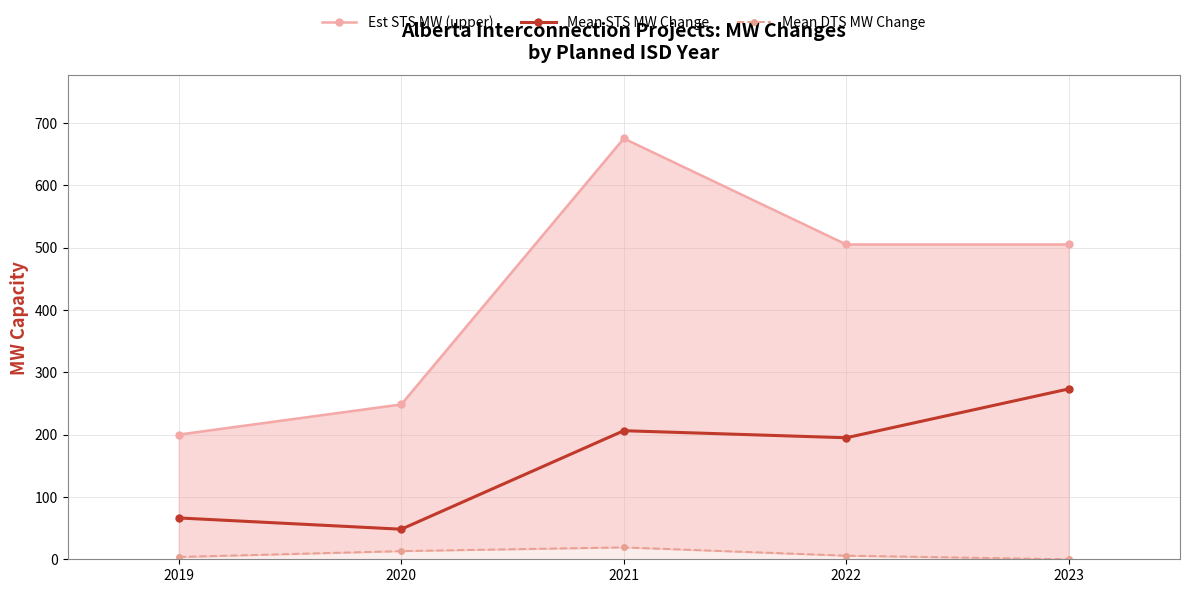

What is the difference between the Est STS MW (upper) values at 2019 and 2020?

48.4